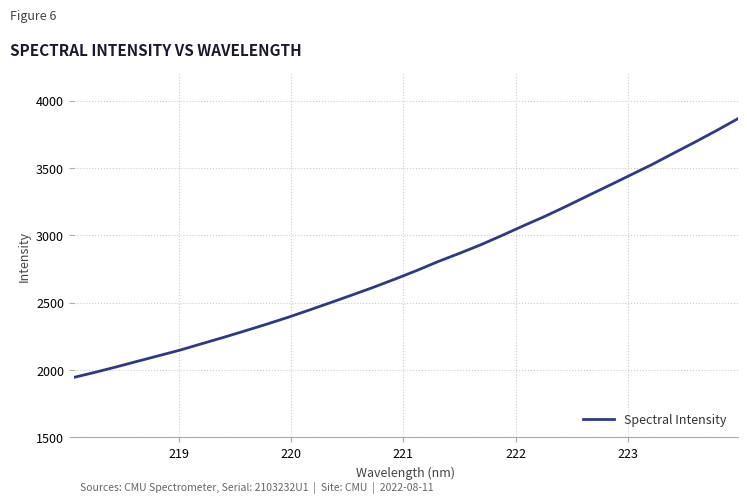

What is the difference between the maximum and minimum values?

1919.0